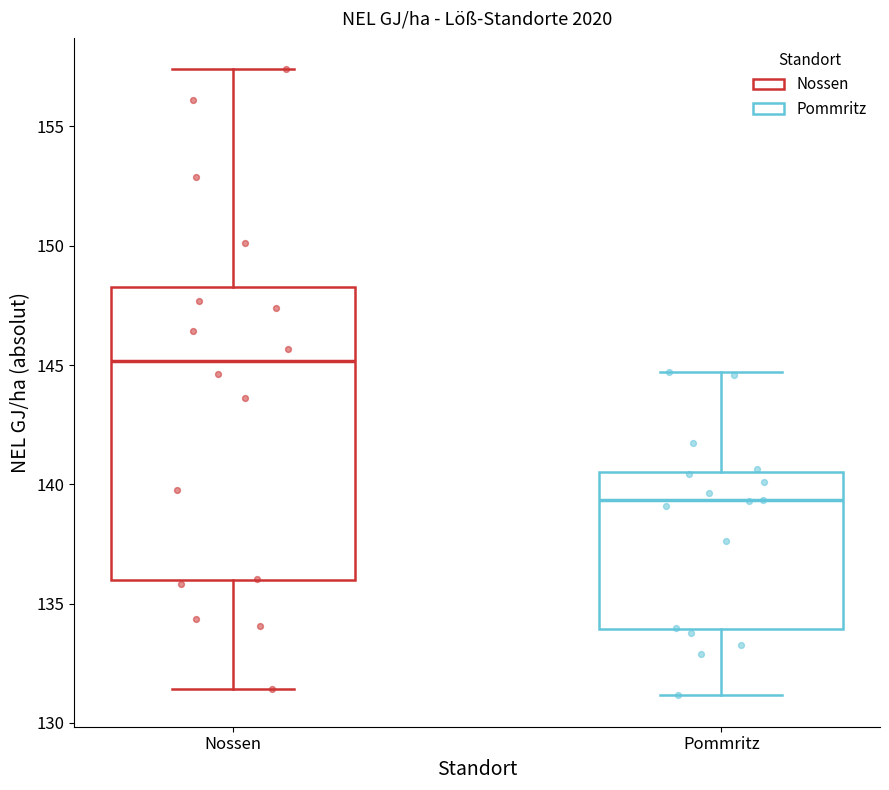

Where does the lower whisker of the box for Nossen end on the y-axis? The values are not printed on the chart, so give them approximately, as read against the axis.

131.5